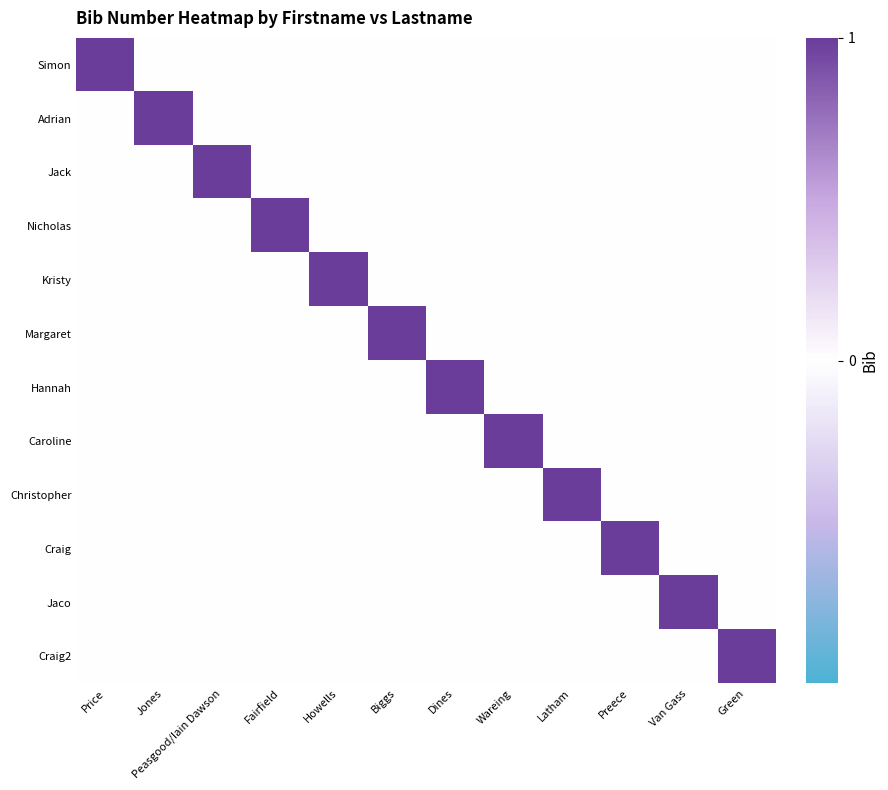

Which category has the lowest value across all series?

Jones